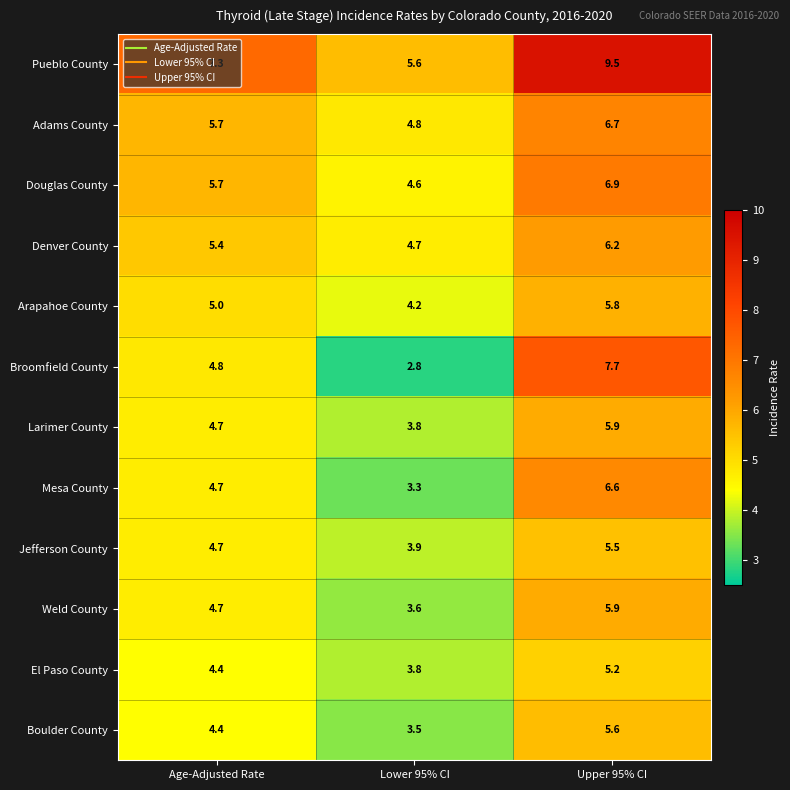

What is the difference between the highest and lowest values at Lower 95% CI?

2.8